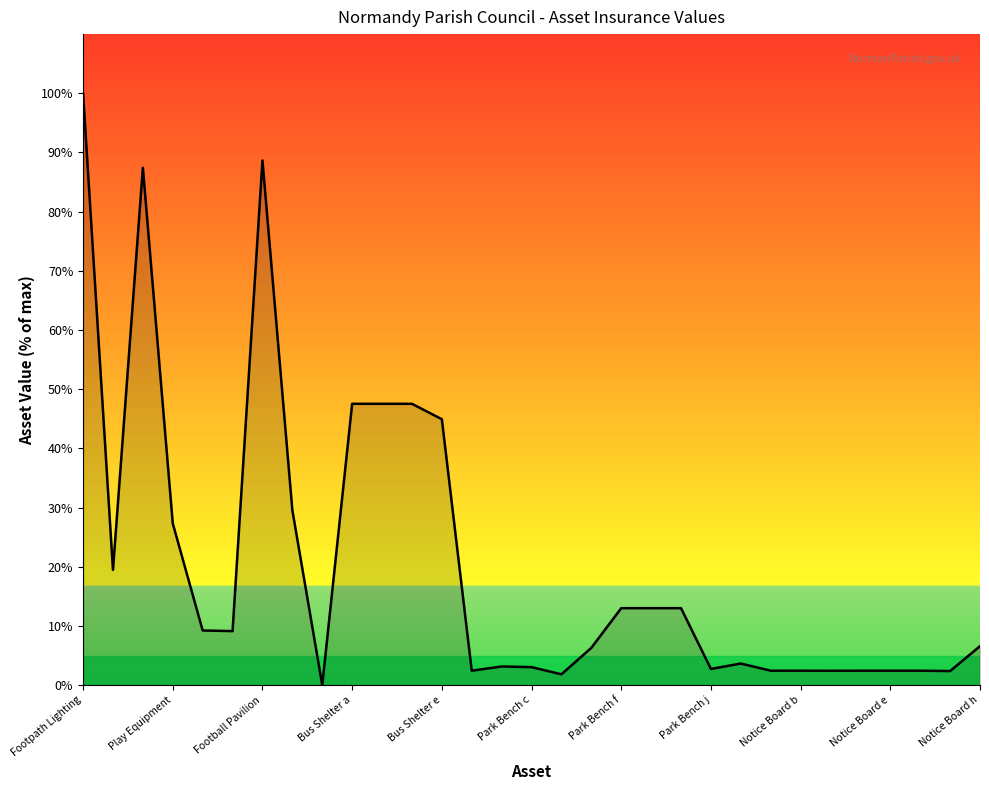

What is the difference between the second highest and second lowest values?

86.8